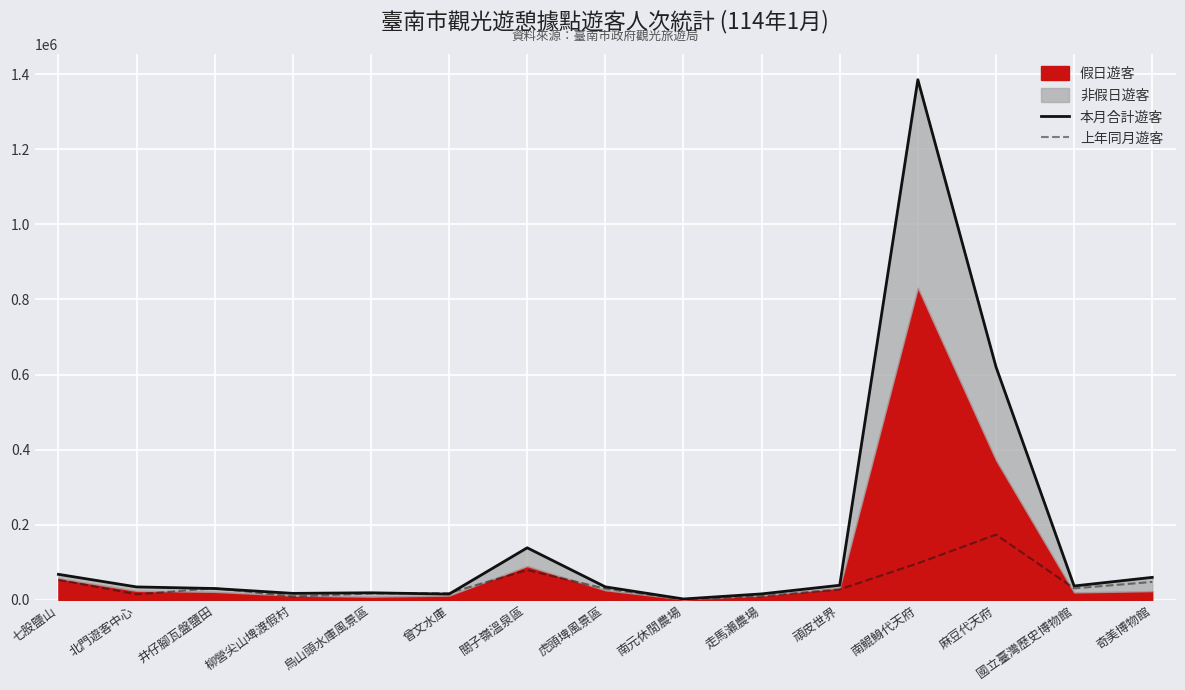

What is the label of the 15th point from the left?

奇美博物館